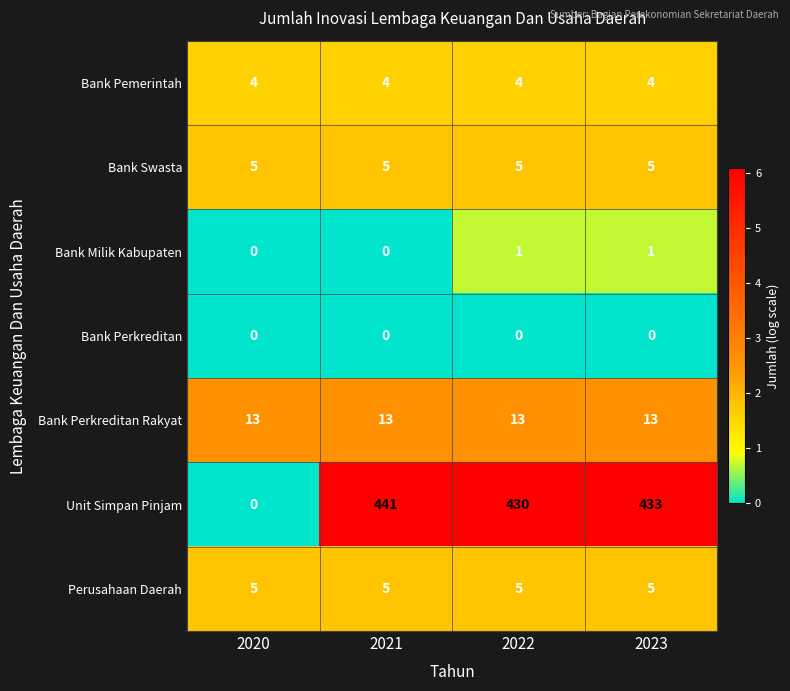

How many distinct data groups are displayed?

7